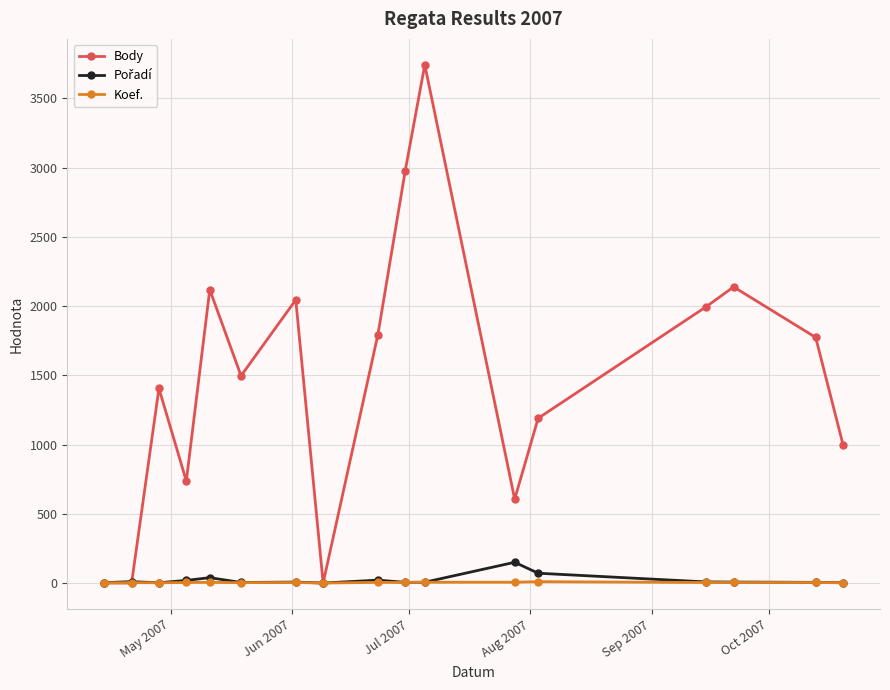

Which series has the largest range (max minus min)?

Body